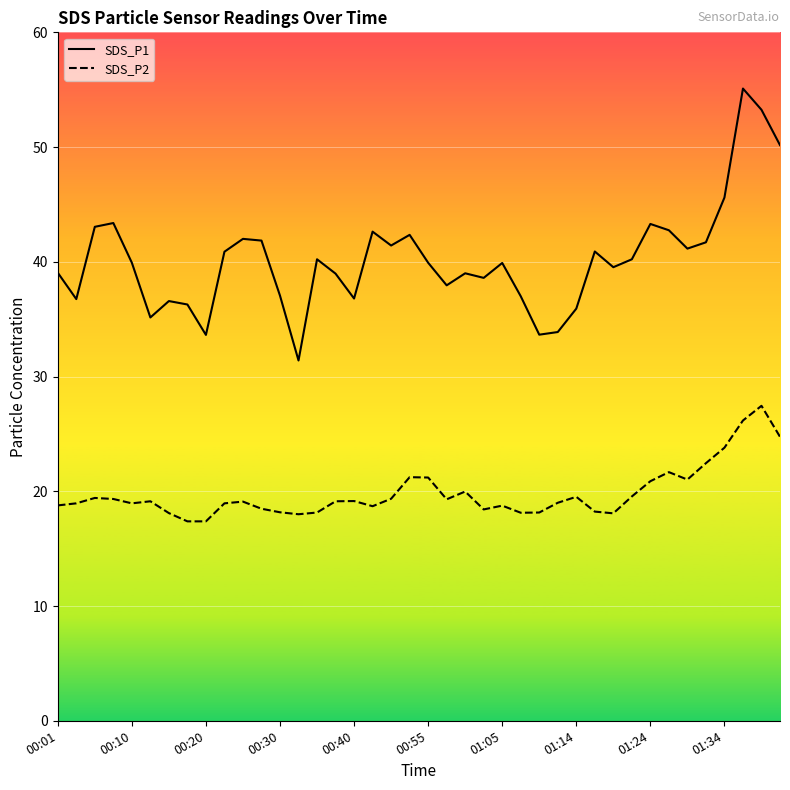

True or false: SDS_P2 has a value of 19.1 at 15.

True